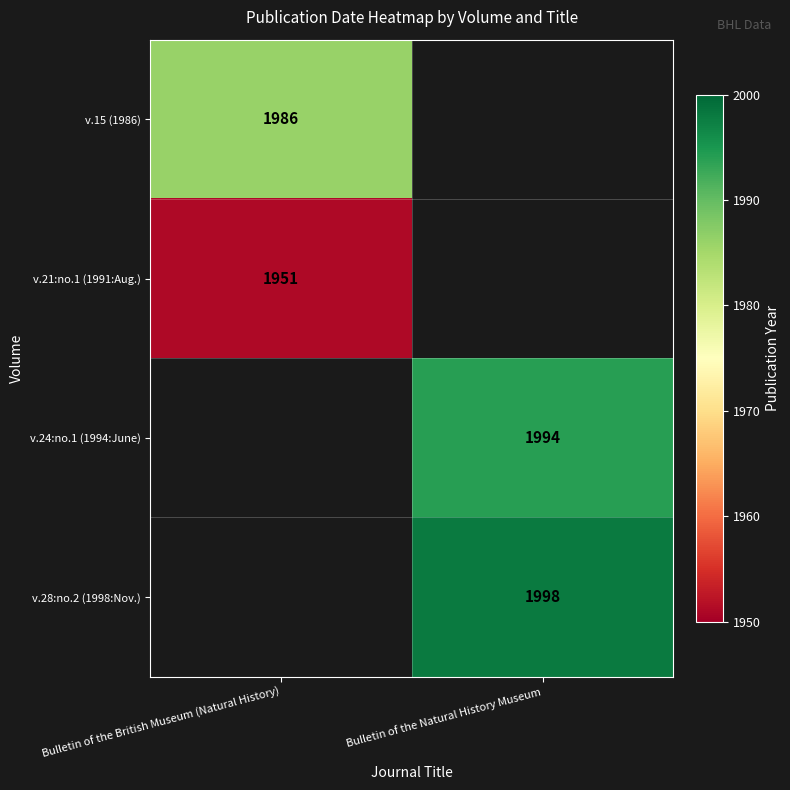

Is the value of v.24:no.1 (1994:June) at Bulletin of the Natural History Museum greater than the value of v.28:no.2 (1998:Nov.) at Bulletin of the Natural History Museum?

No